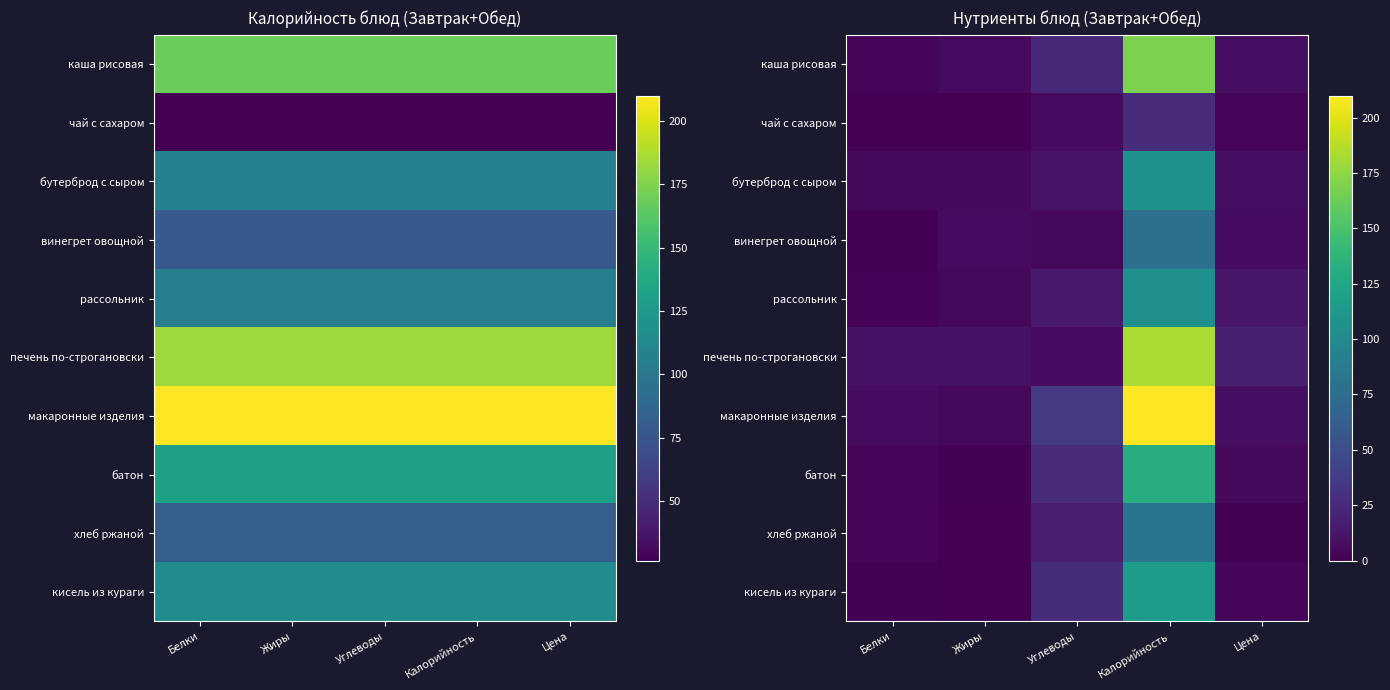

Where is печень по-строгановски nearest to the value 94?

Цена